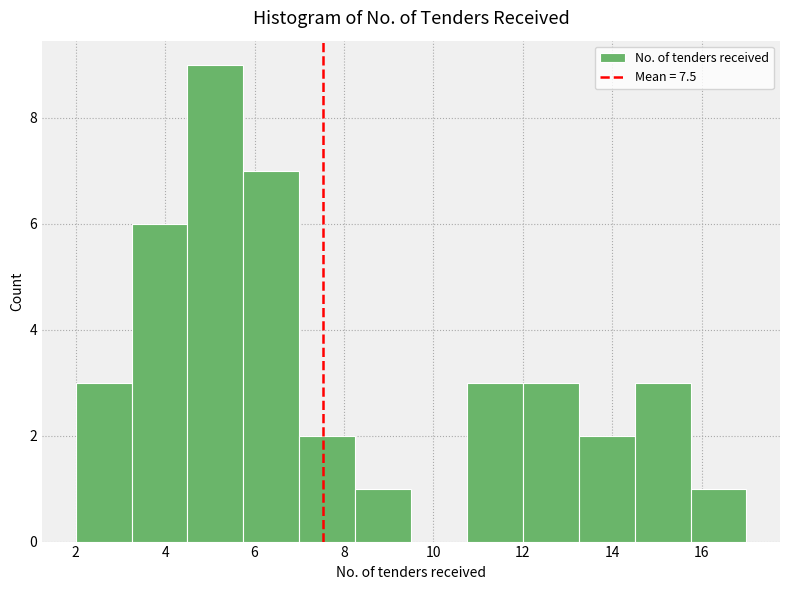

Reading left to right, list every bar in this chart as the range it spans on the x-axis followed by its height. Neither the bar edges nor the heights are printed on the chart, so give them approximately, as read against the axes.

2.00 to 3.25: 3
3.25 to 4.50: 6
4.50 to 5.75: 9
5.75 to 7.00: 7
7.00 to 8.25: 2
8.25 to 9.50: 1
9.50 to 10.75: 0
10.75 to 12.00: 3
12.00 to 13.25: 3
13.25 to 14.50: 2
14.50 to 15.75: 3
15.75 to 17.00: 1